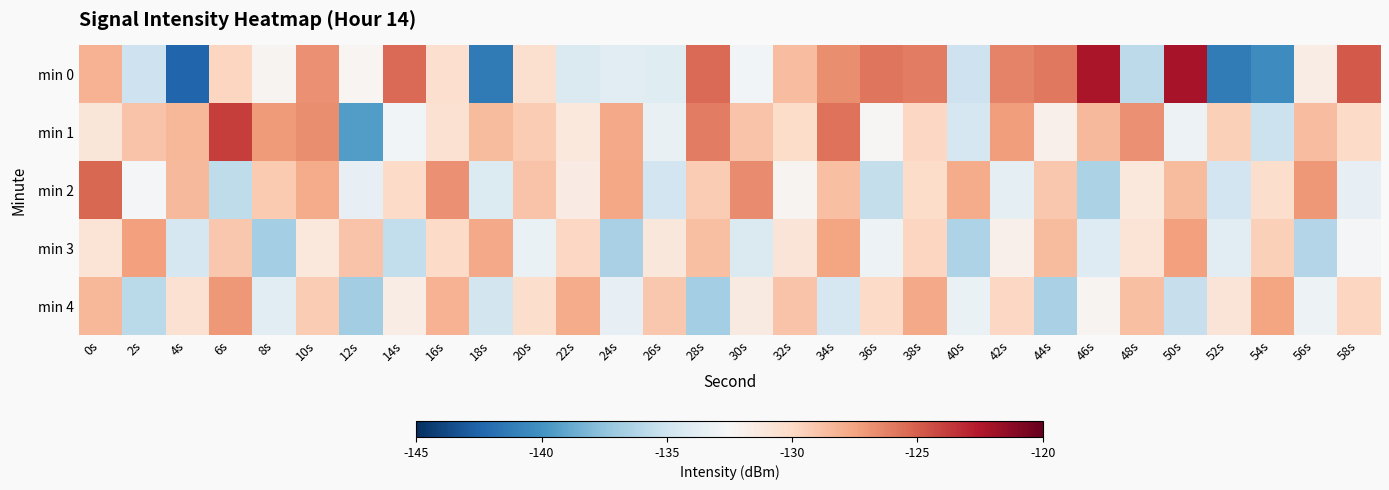

What is the spread (max minus min) of values at 6s?

11.8